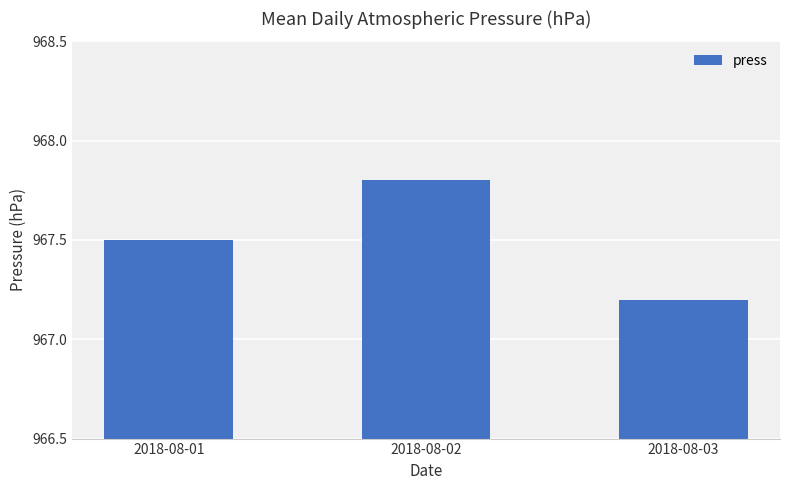

The value at 2018-08-01 is 967.5. True or false?

True